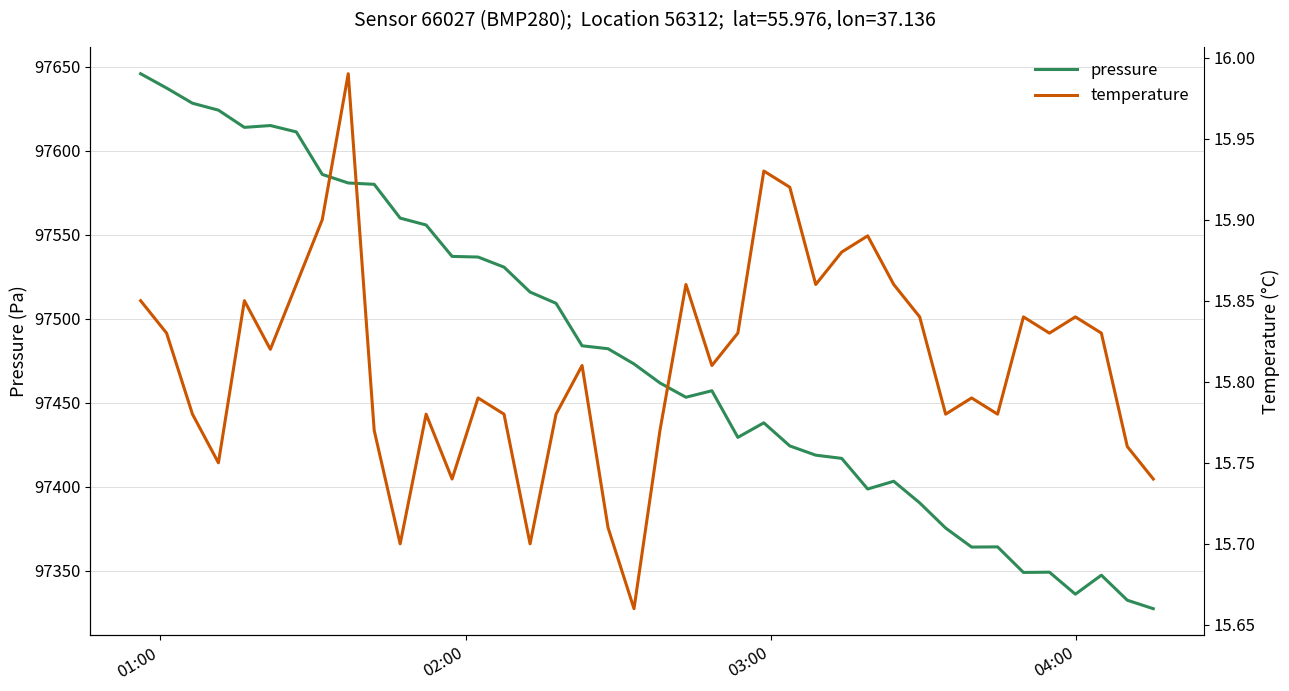

What is the highest value of the pressure series?

97645.9